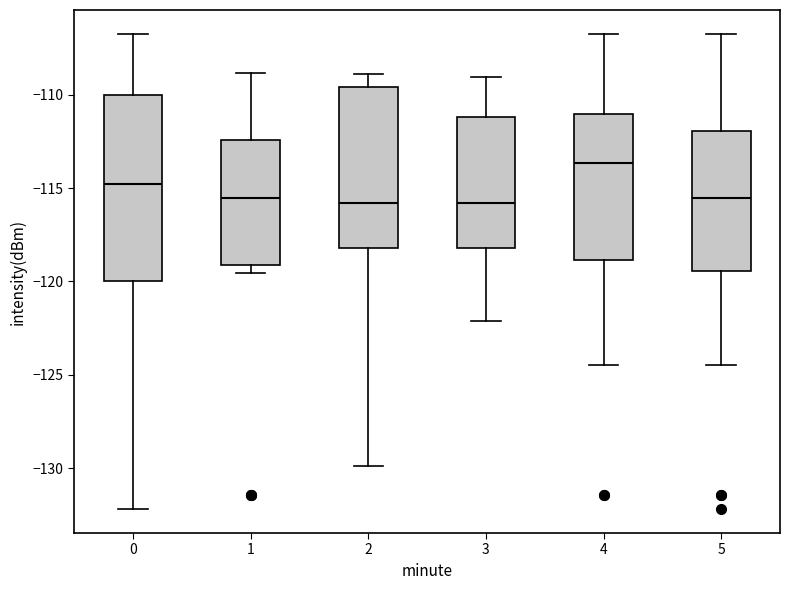

Which box is the tallest, from its lower edge to its upper edge?

0